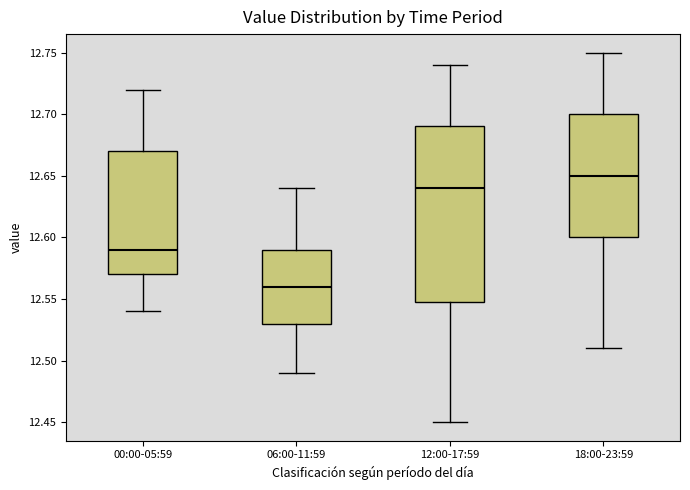

Reading left to right, transcribe this box plot: for each box, give where its median line is, the range the box spans, and where its two whiskers end, as read against the y-axis. The values are not printed on the chart, so give them approximately, as read against the axis.

00:00-05:59: median 12.59, box 12.57 to 12.67, whiskers 12.54 to 12.72
06:00-11:59: median 12.56, box 12.53 to 12.59, whiskers 12.49 to 12.64
12:00-17:59: median 12.64, box 12.55 to 12.69, whiskers 12.45 to 12.74
18:00-23:59: median 12.65, box 12.60 to 12.70, whiskers 12.51 to 12.75